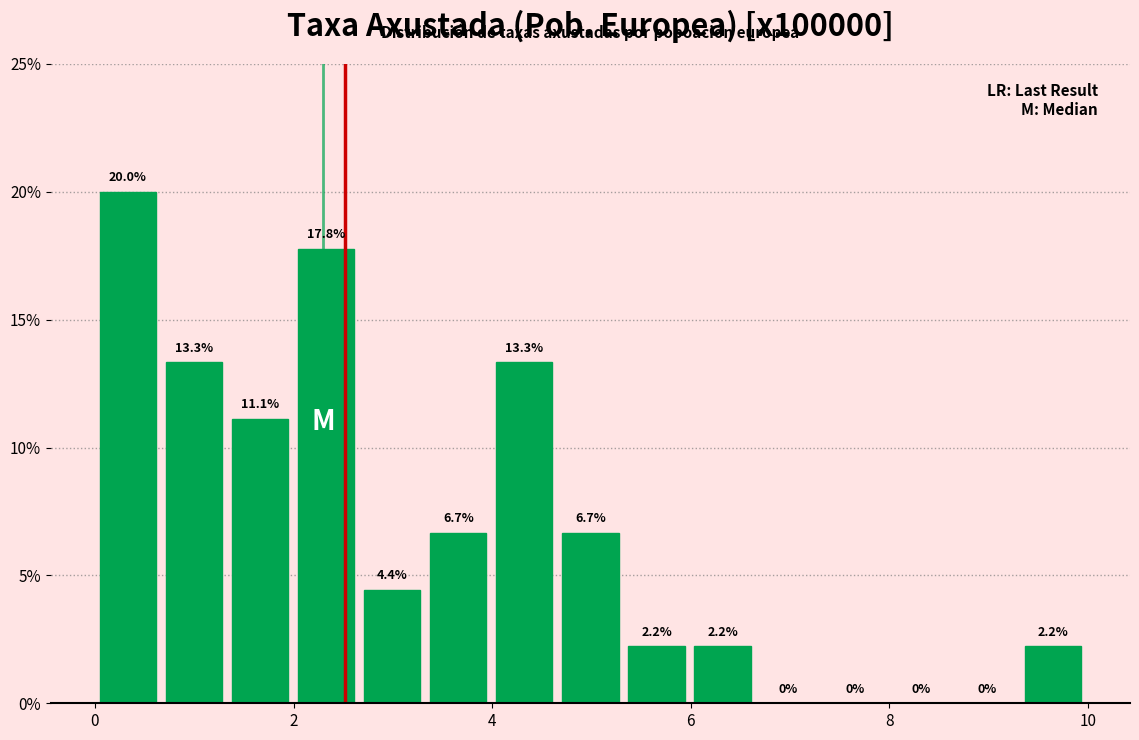

Read against the x-axis, roughly where is the centre of the tallest bar?

0.4